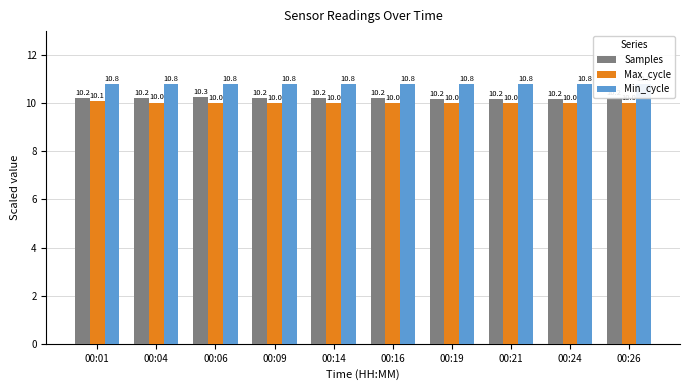

What is the average value of the Min_cycle series?

10.8